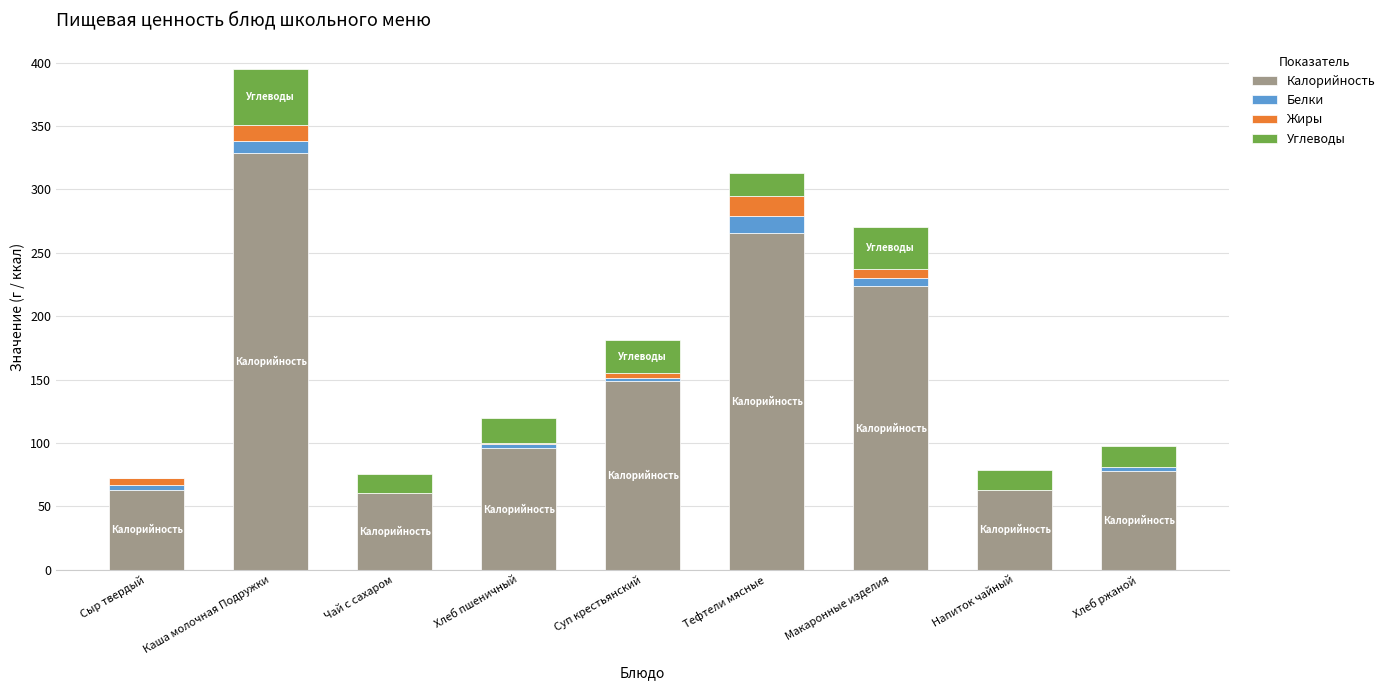

True or false: Калорийность has a value of 148.6 at Суп крестьянский.

True